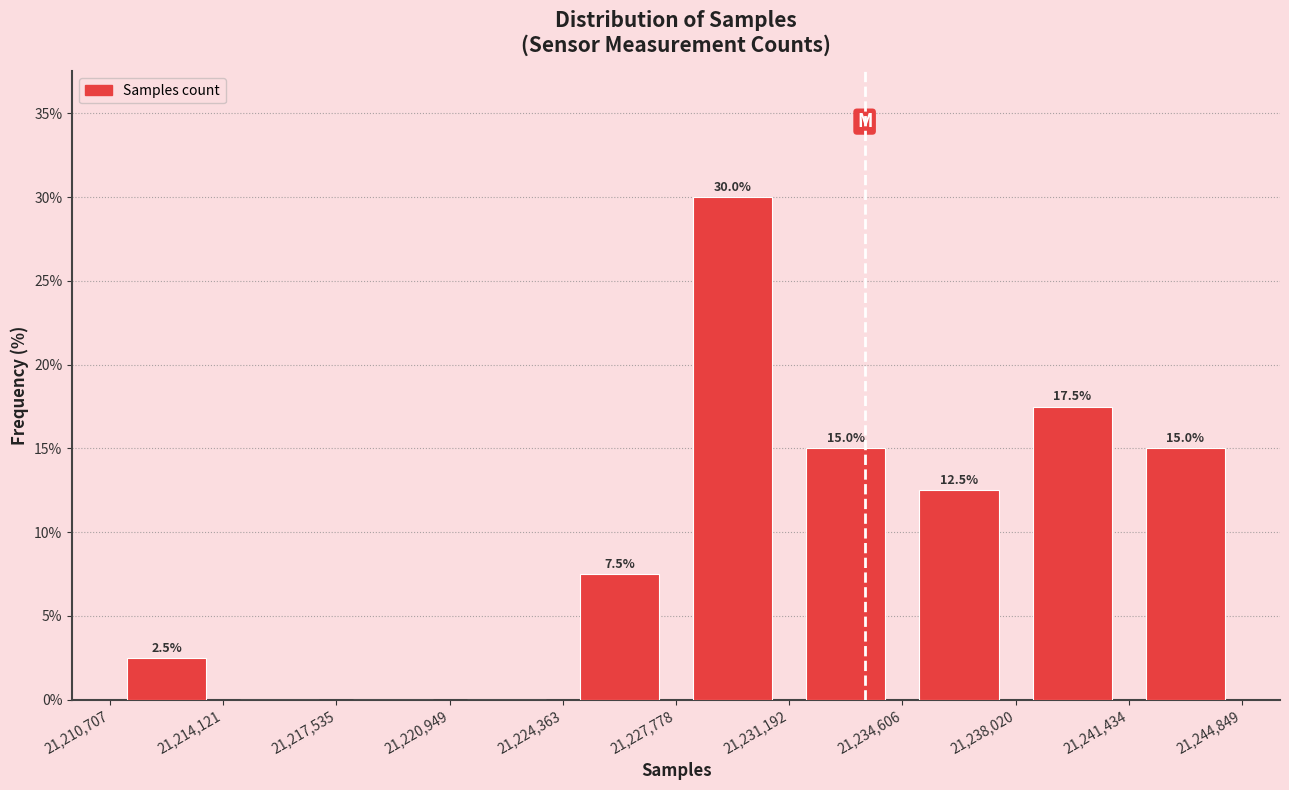

Which range on the x-axis has the tallest bar?

21,227,778 to 21,231,192